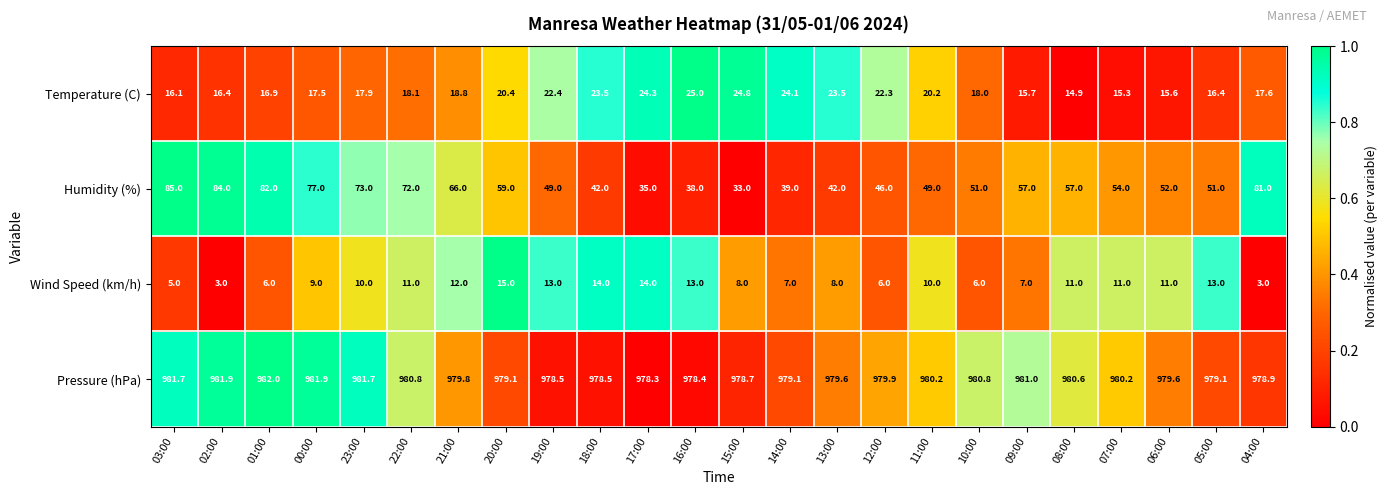

How many series are shown in this chart?

4